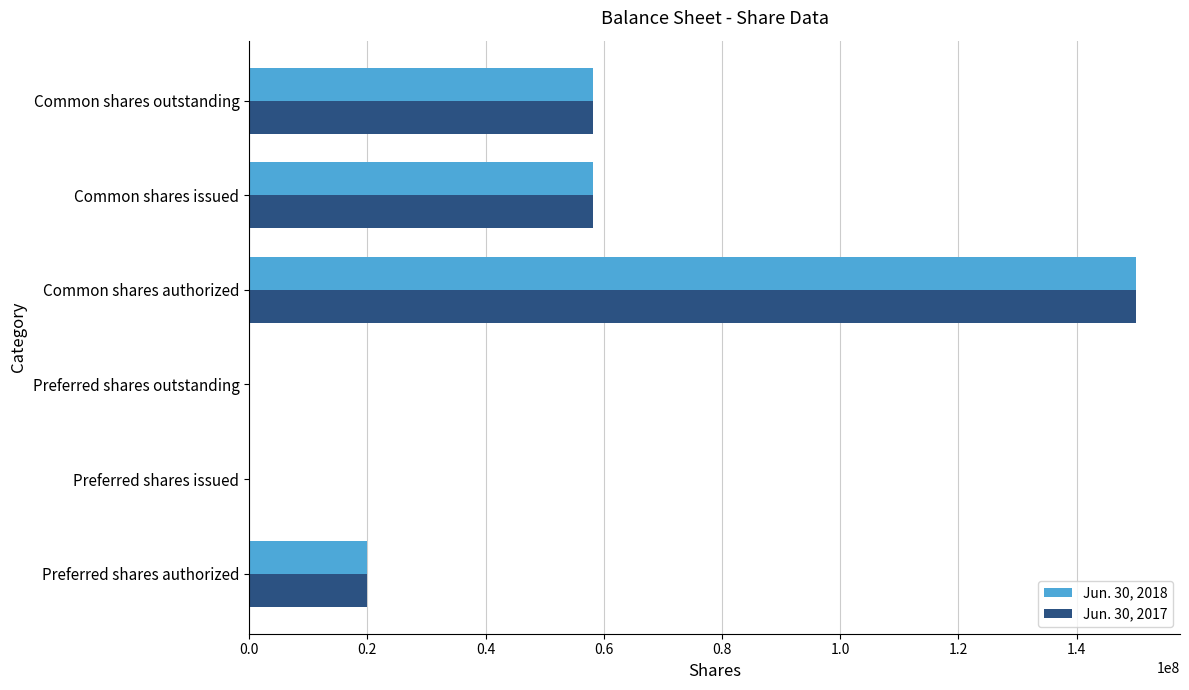

What is the maximum value shown in the chart?

150000000